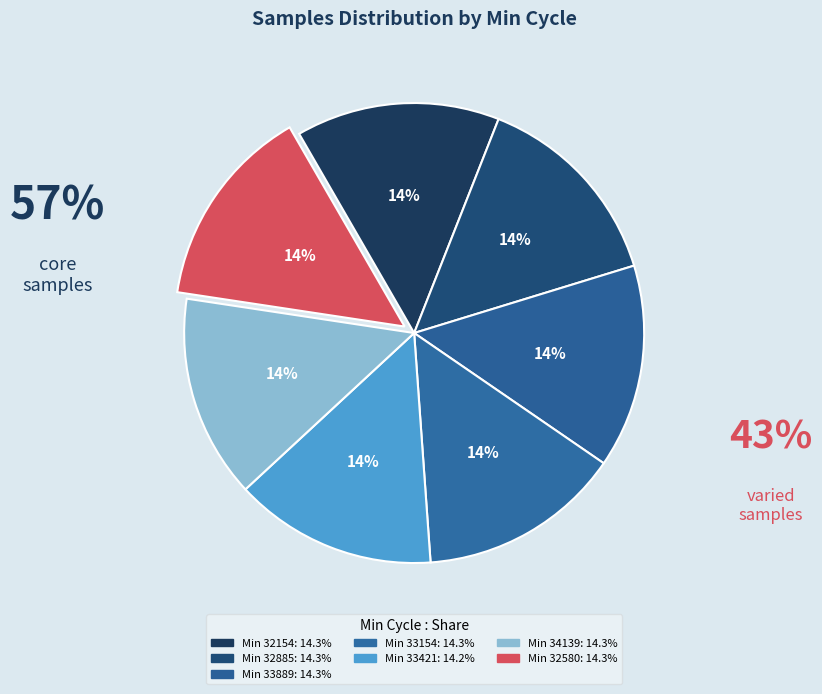

Which slice is the smallest?

33421